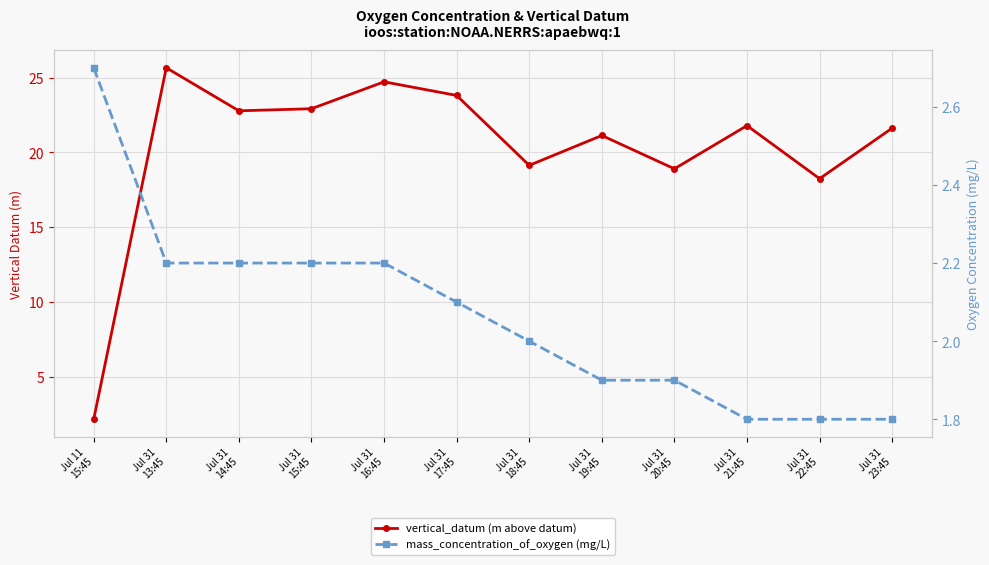

At which label does mass_concentration_of_oxygen (mg/L) first exceed 2?

Jul 11
15:45